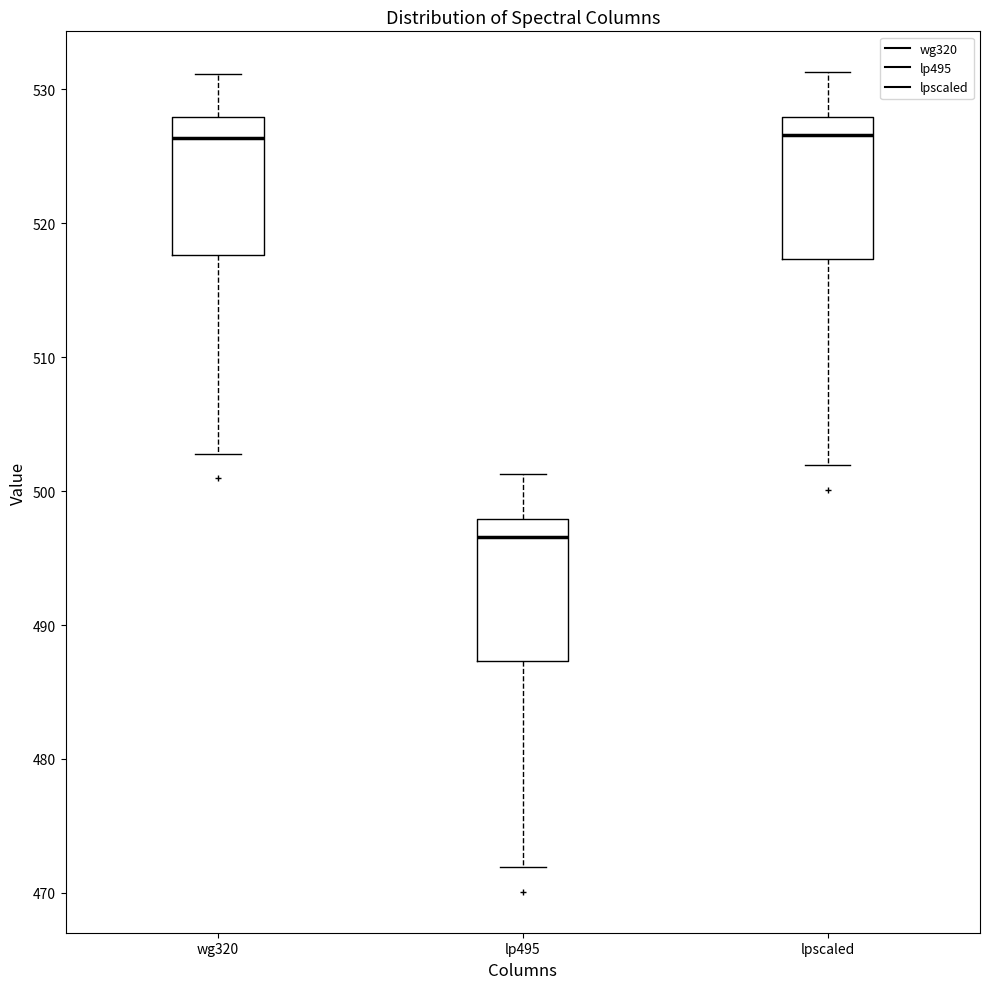

Reading left to right, read every box against the y-axis: the position of its median line, the range the box covers, and the ends of its whiskers. The values are not printed on the chart, so give them approximately, as read against the axis.

wg320: median 526, box 518 to 528, whiskers 503 to 531
lp495: median 497, box 487 to 498, whiskers 472 to 501
lpscaled: median 527, box 517 to 528, whiskers 502 to 531